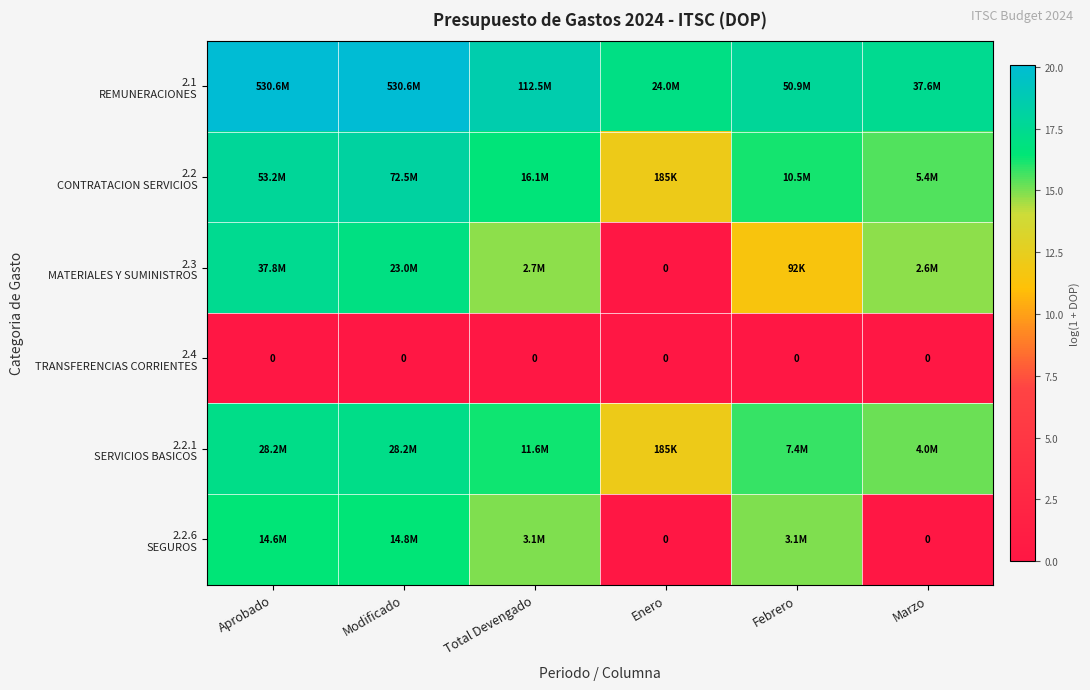

What is the greatest value displayed?

20.1